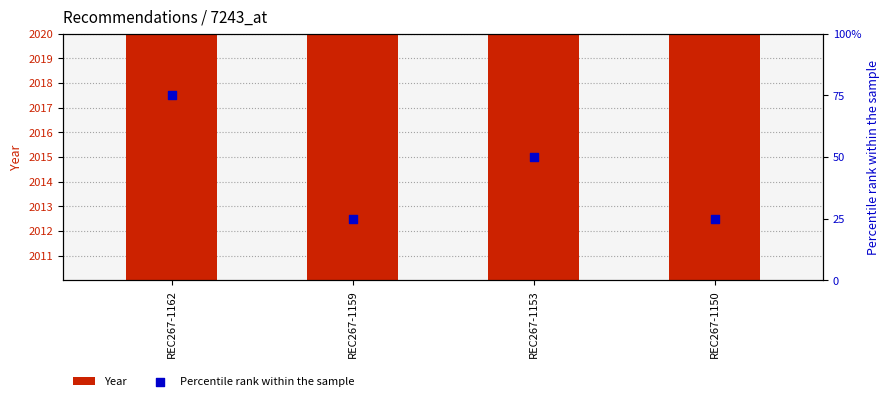

Which series has the widest spread of Y values?

Percentile rank within the sample